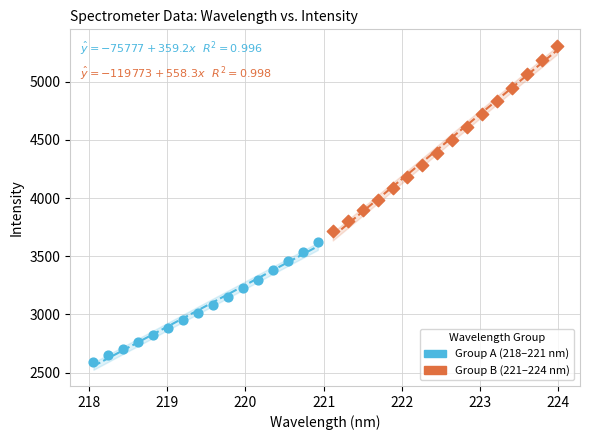

What are all the series names shown in the legend?

Group A (218–221 nm), Group B (221–224 nm)